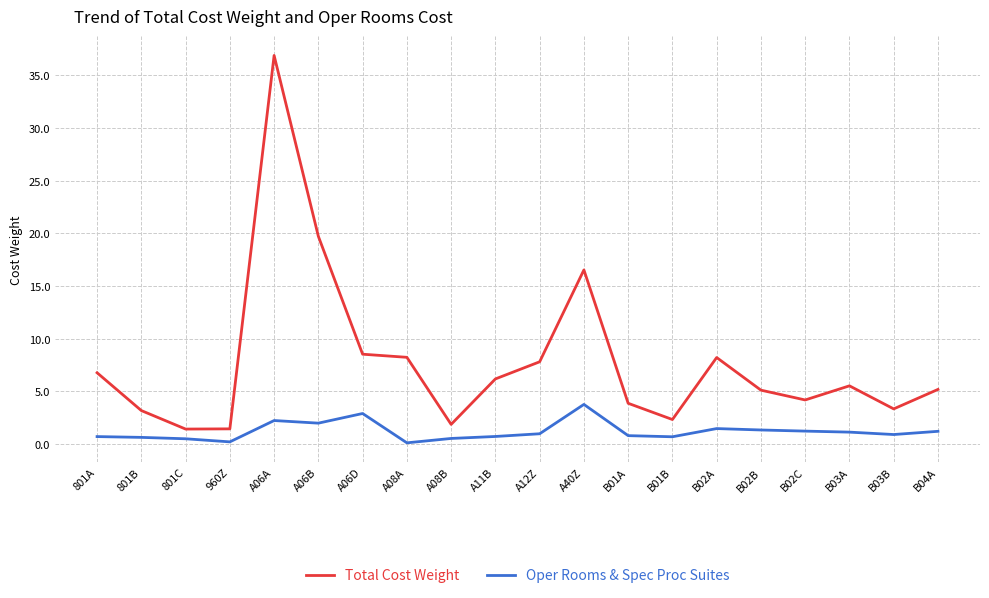

Count the number of data series in this chart.

2